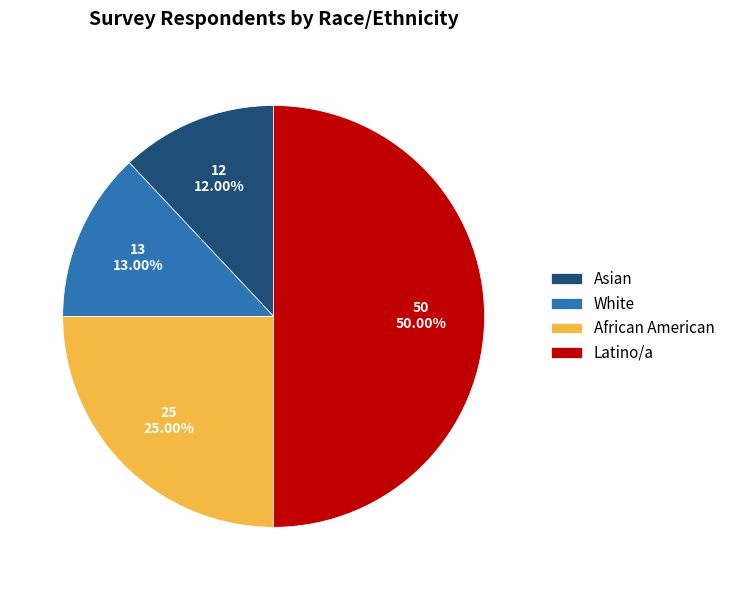

What is the ratio of the value at White to the value at African American?

0.5